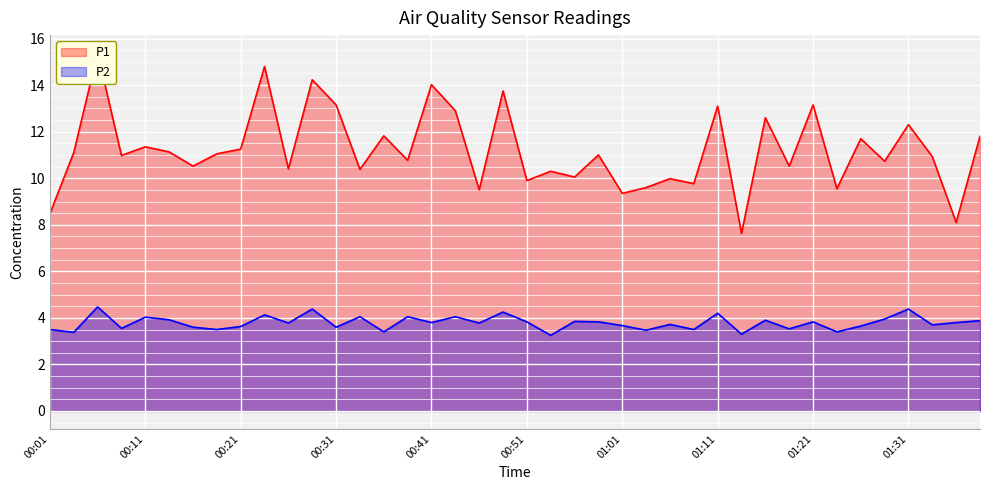

How many categories are shown in the chart?

40